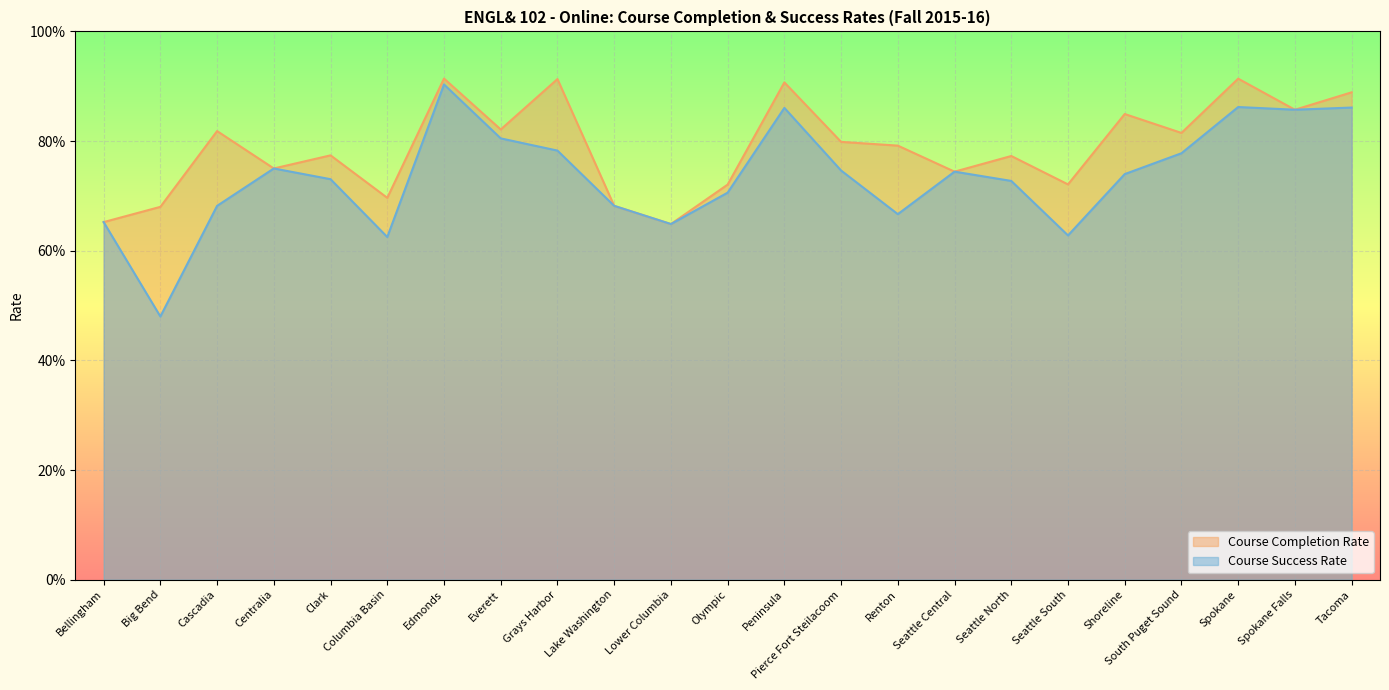

True or false: Course Success Rate has a value of 1.3 at Everett.

False